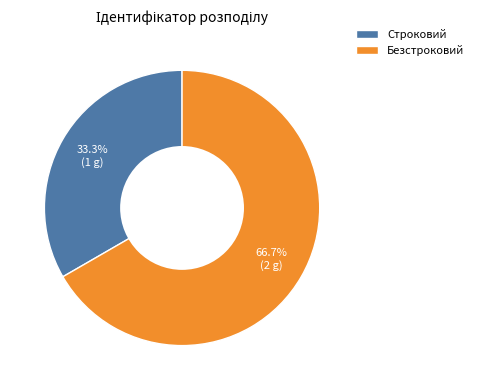

How many slices are in this pie chart?

2